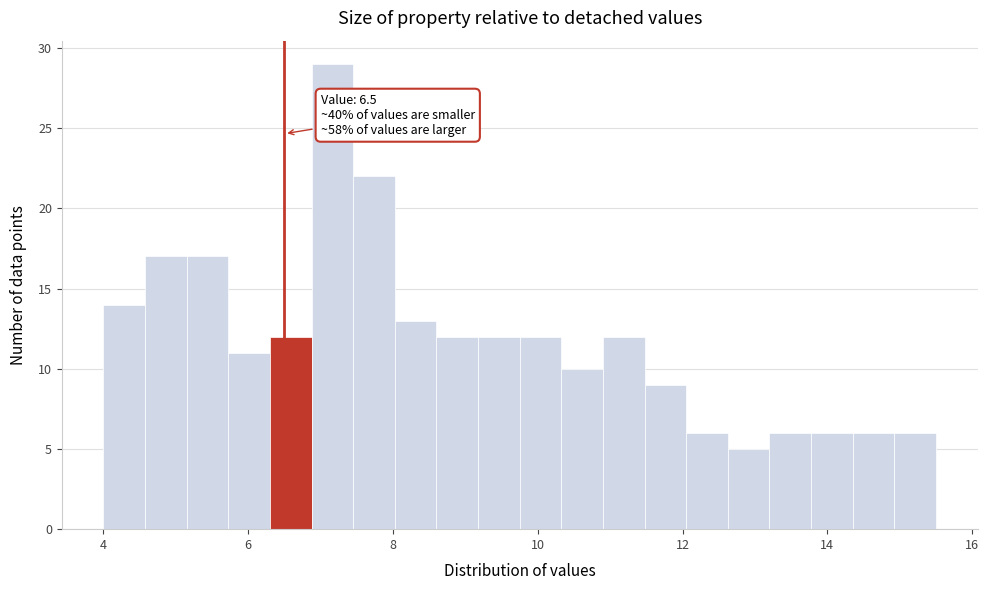

Read against the x-axis, roughly where is the centre of the tallest bar?

7.2